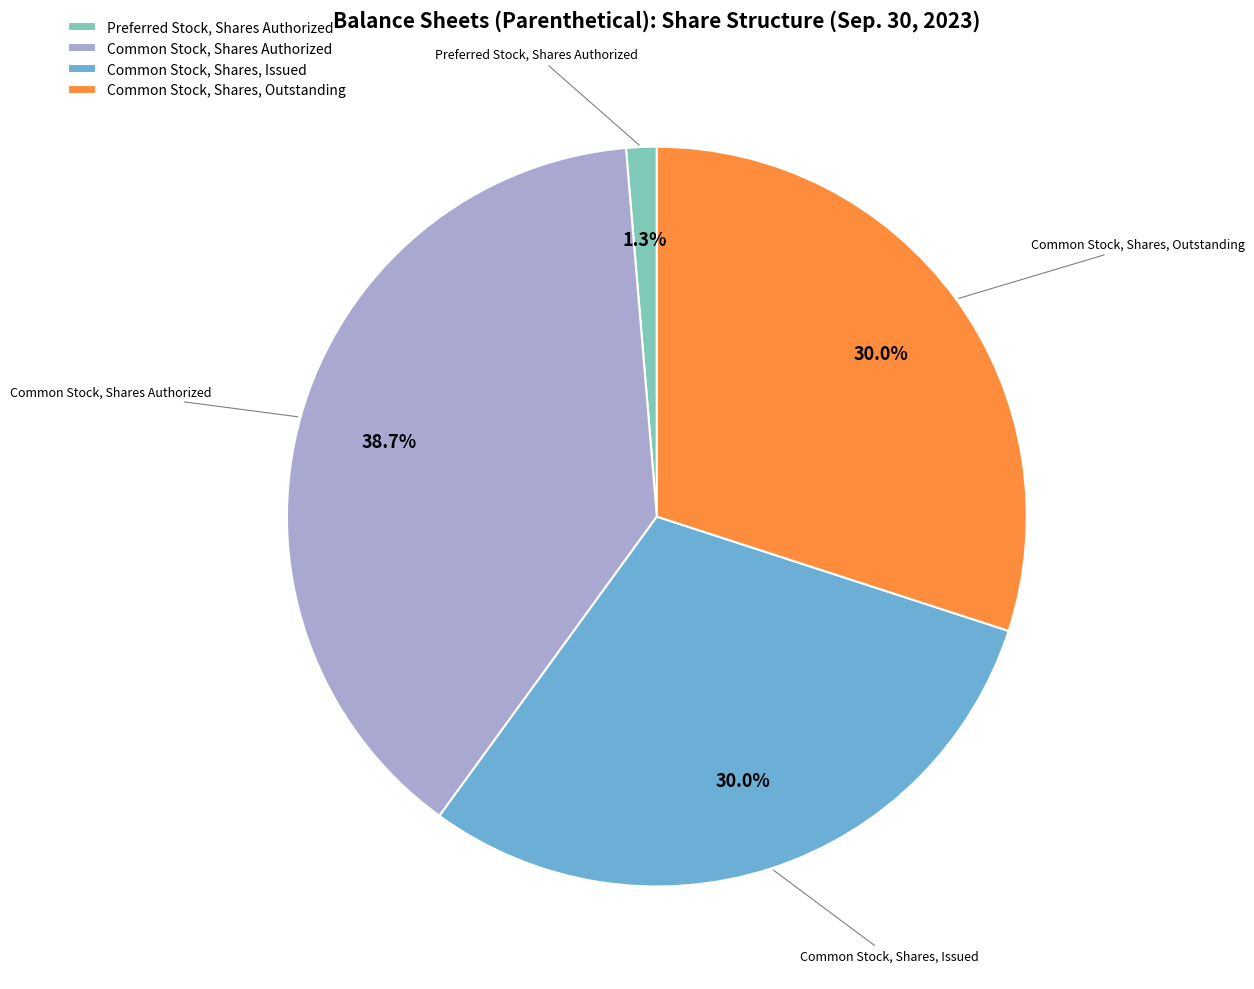

Does any single category account for the majority?

No